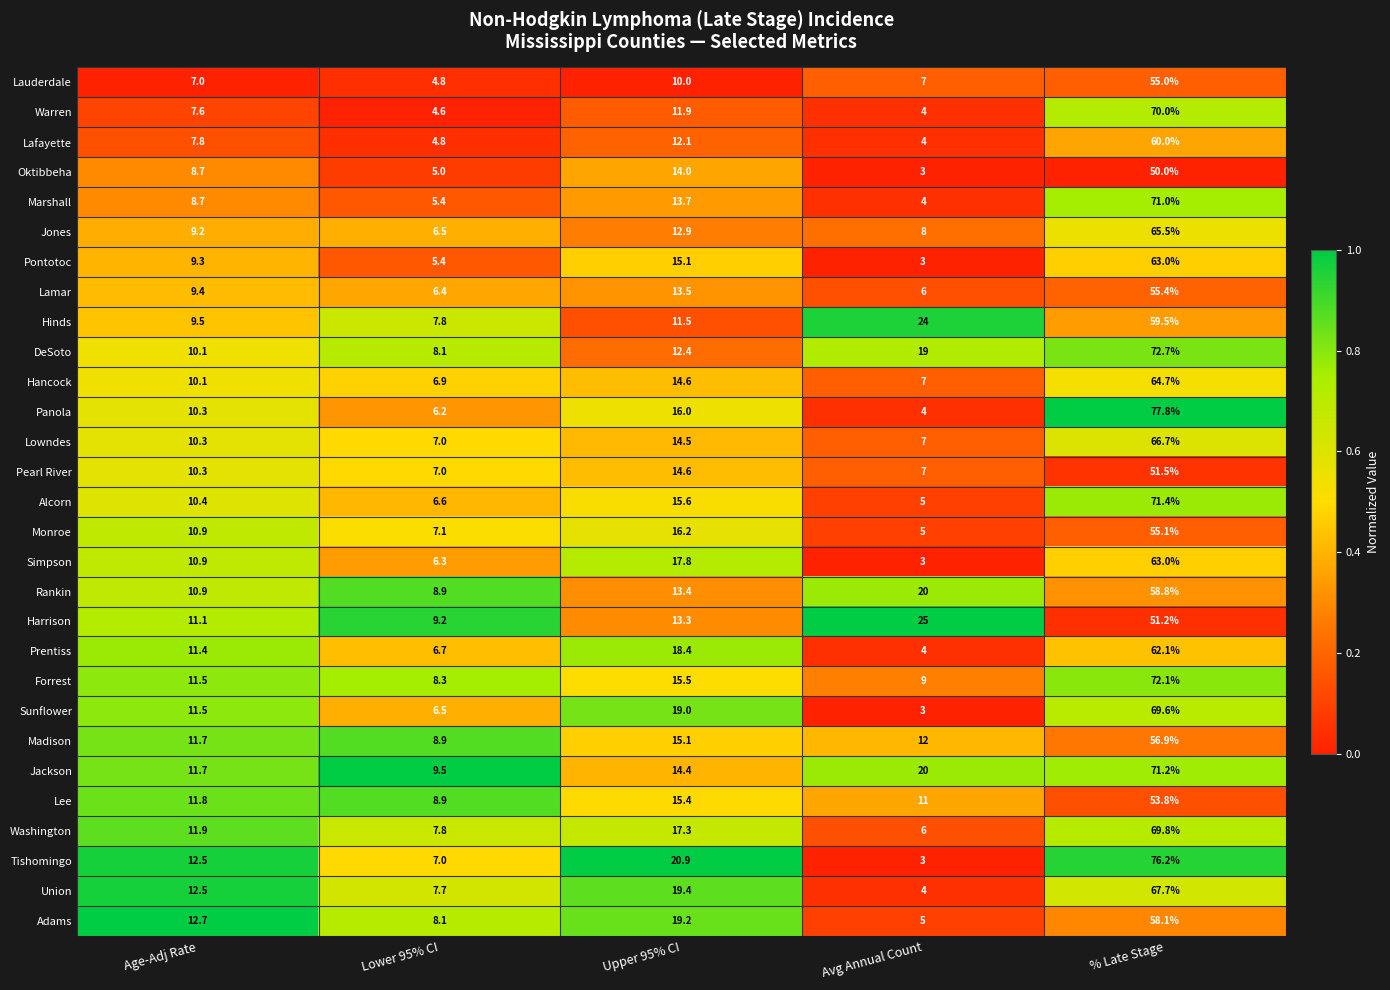

Rank the categories by Prentiss value from highest to lowest.

% Late Stage, Upper 95% CI, Age-Adj Rate, Lower 95% CI, Avg Annual Count